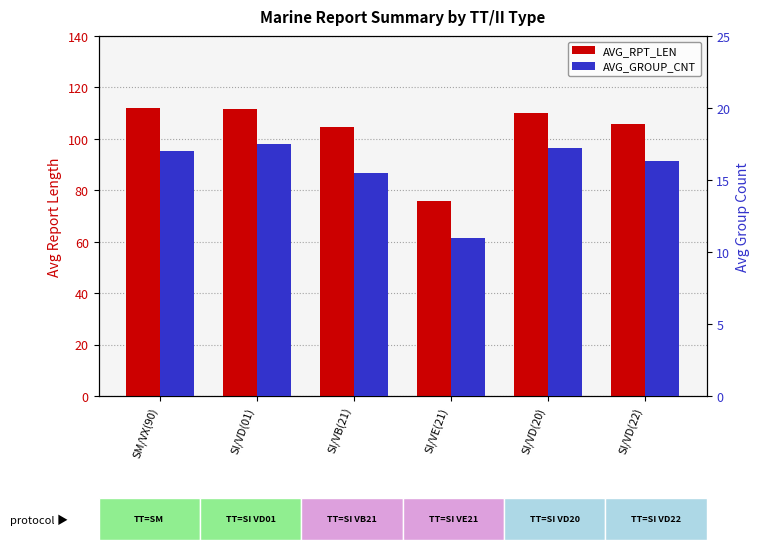

At which label is AVG_GROUP_CNT closest to 14?

SI/VB(21)